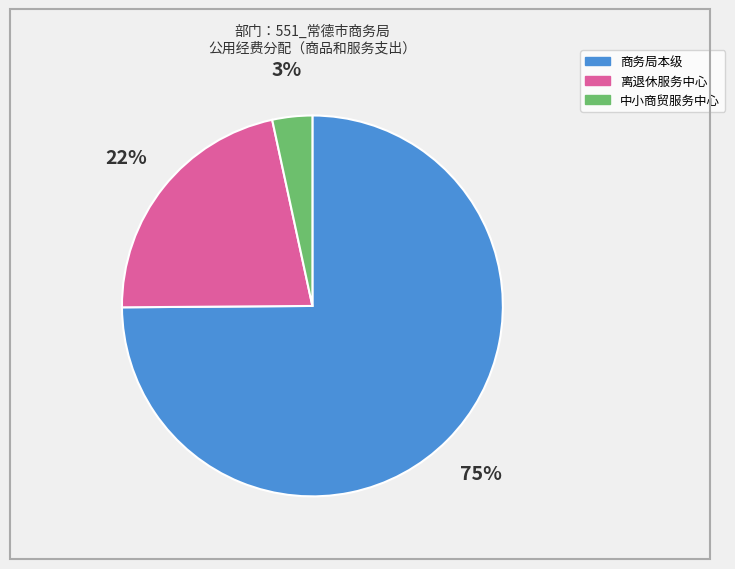

Is there any slice that represents more than half of the pie?

Yes